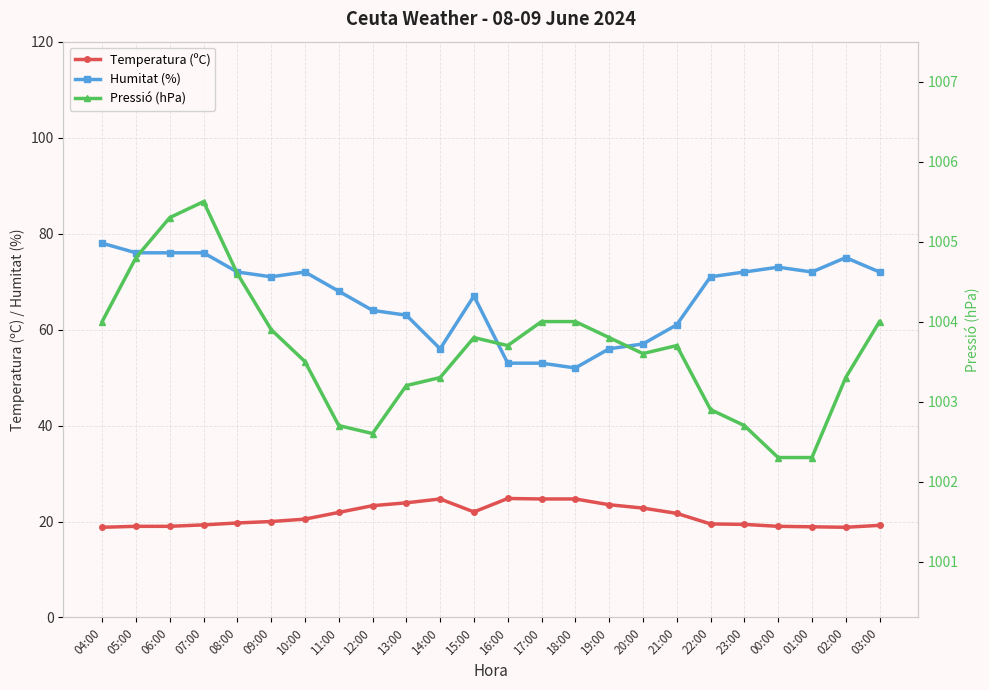

What is the difference between the Pressió (hPa) values at 01:00 and 12:00?

0.3